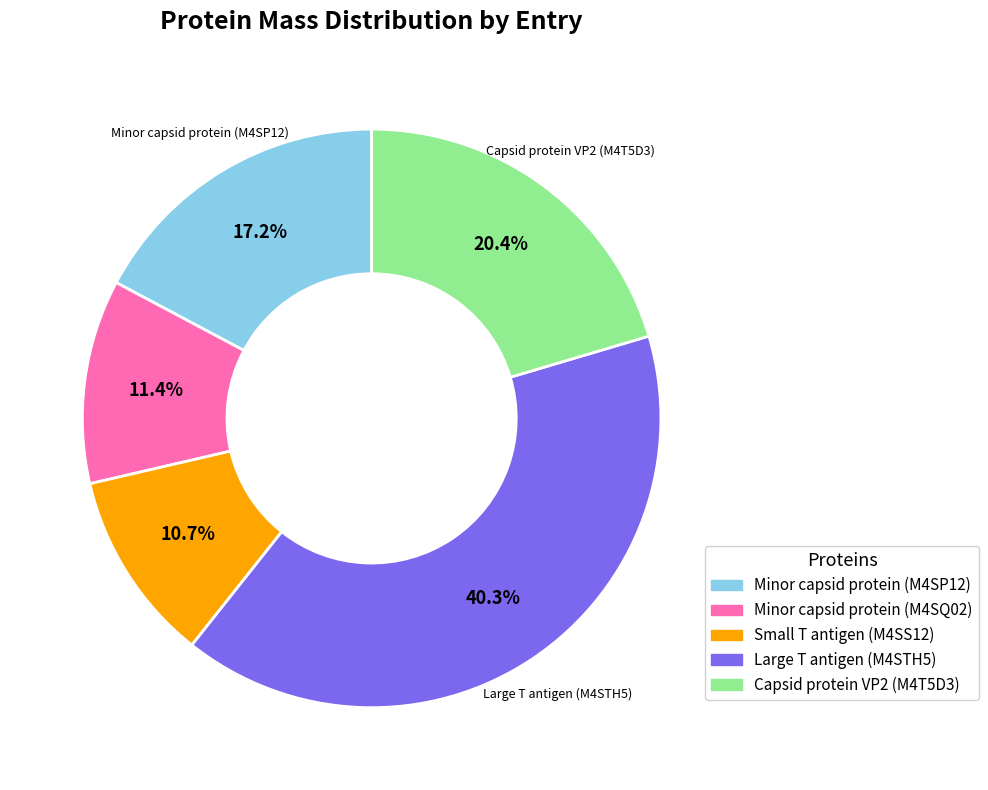

Rank the categories by value from highest to lowest.

Large T antigen (M4STH5), Capsid protein VP2 (M4T5D3), Minor capsid protein (M4SP12), Minor capsid protein (M4SQ02), Small T antigen (M4SS12)